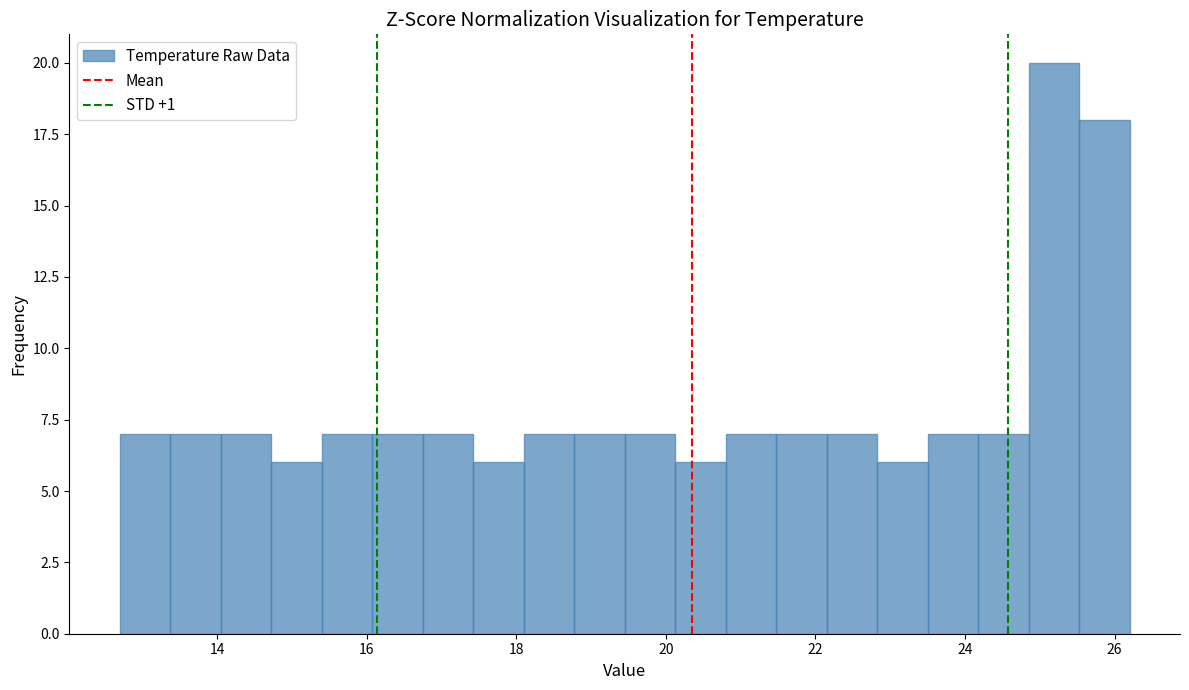

Read against the x-axis, roughly where is the centre of the tallest bar?

25.2